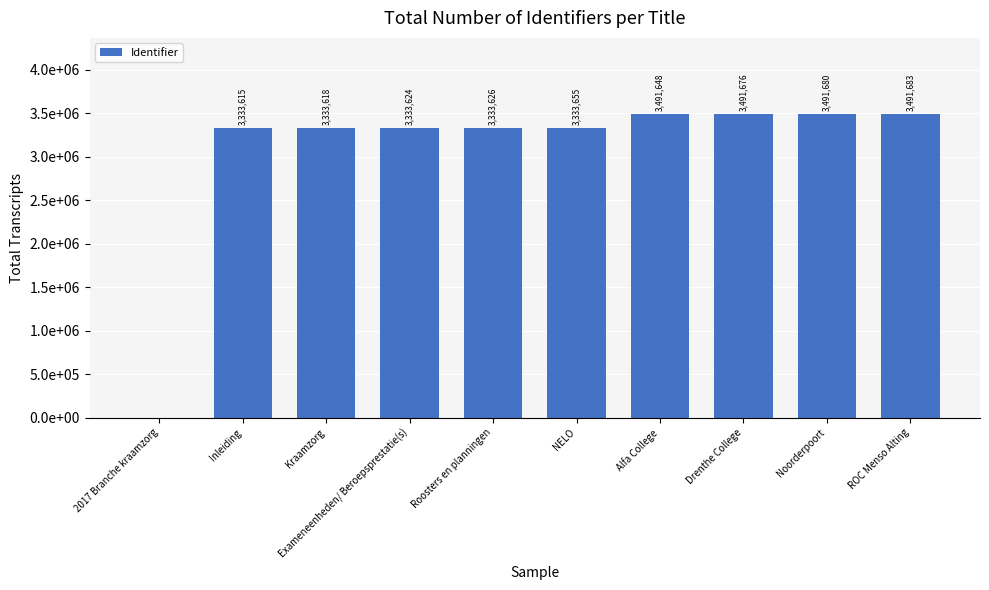

What is the difference between the values at Kraamzorg and Exameneenheden/ Beroepsprestatie(s)?

6